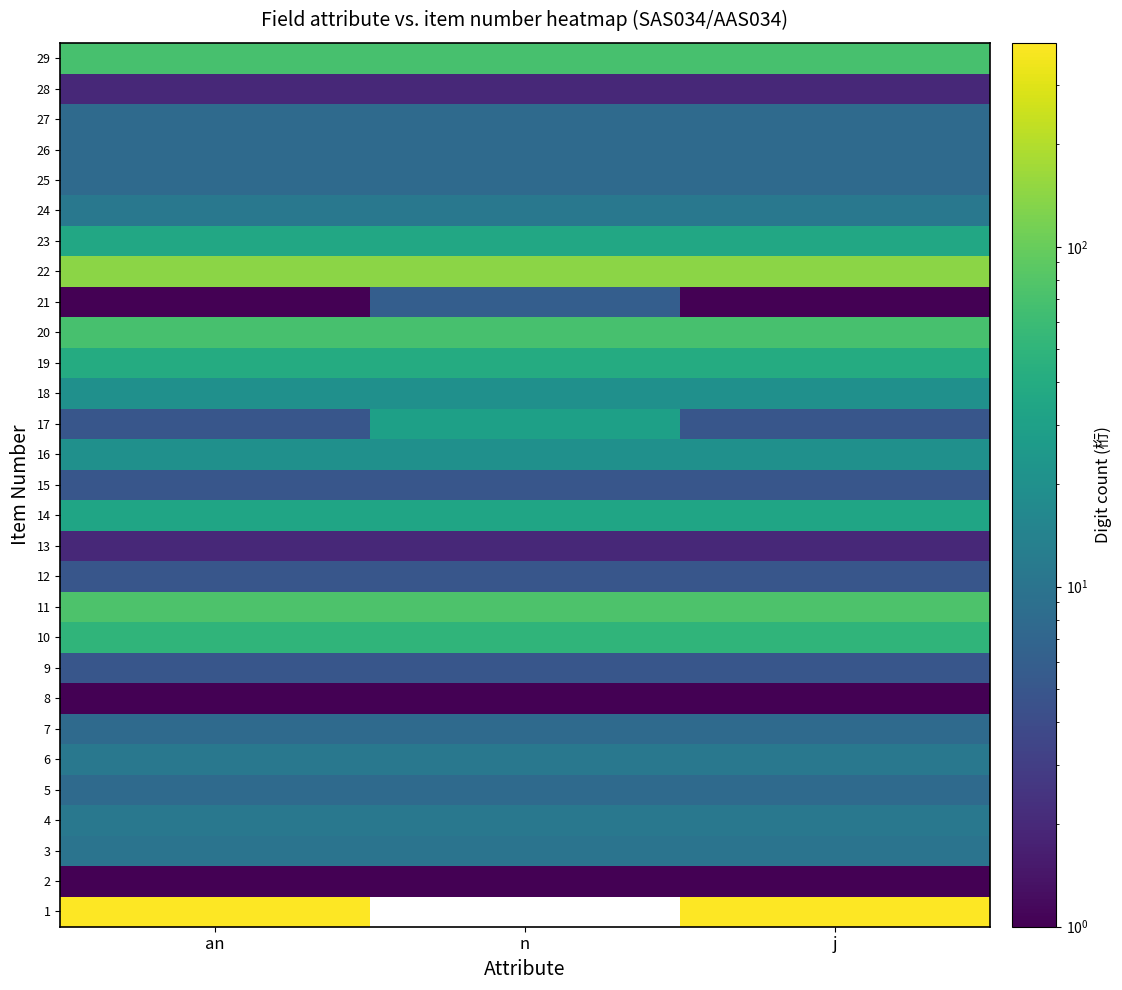

Rank the series by their maximum value, from highest to lowest.

1, 22, 11, 20, 29, 10, 19, 23, 14, 17, 16, 18, 4, 6, 24, 3, 5, 7, 25, 26, 27, 21, 9, 12, 15, 13, 28, 2, 8